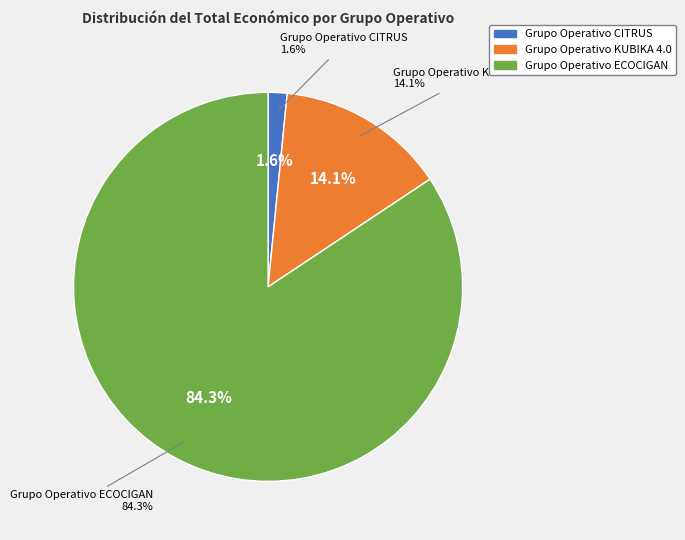

What is the smallest slice in the pie chart?

Grupo Operativo CITRUS